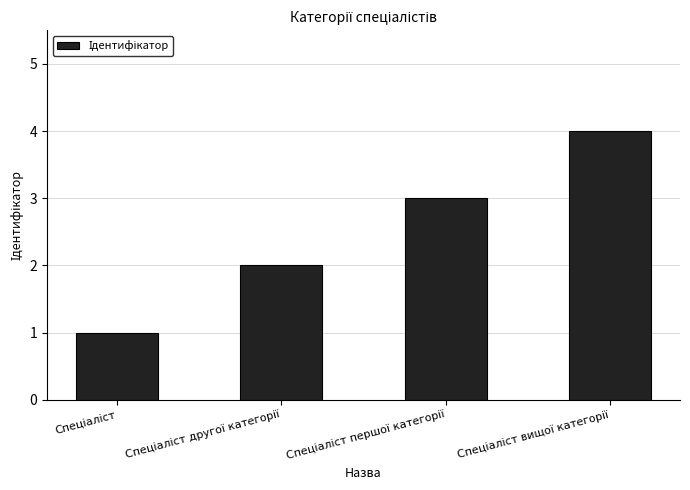

What is the greatest value displayed?

4